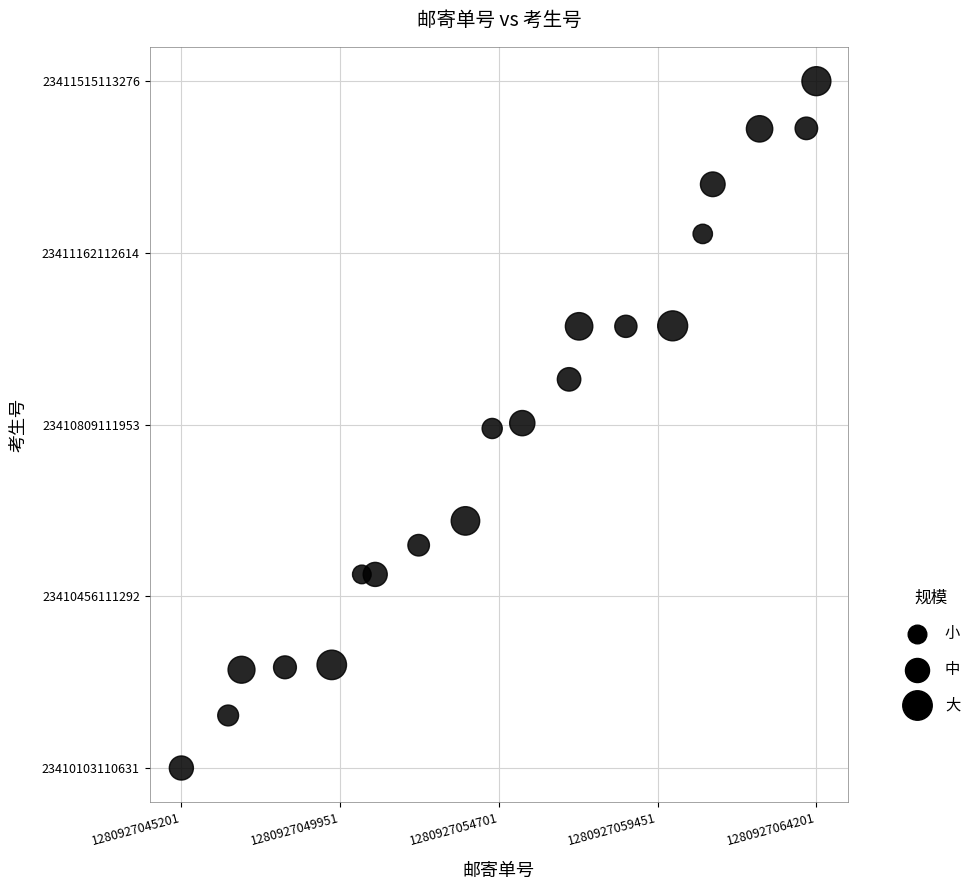

What is the range of X values (max minus min)?

19000